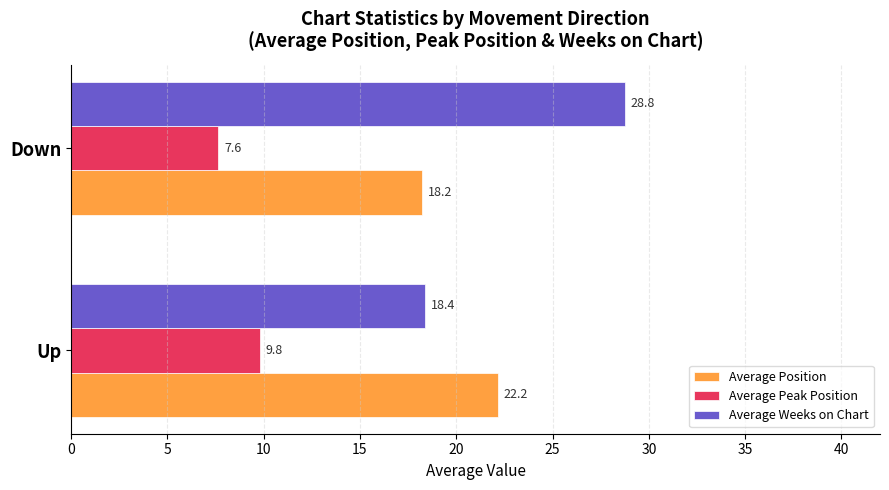

Which series has the largest total across all categories?

Average Weeks on Chart